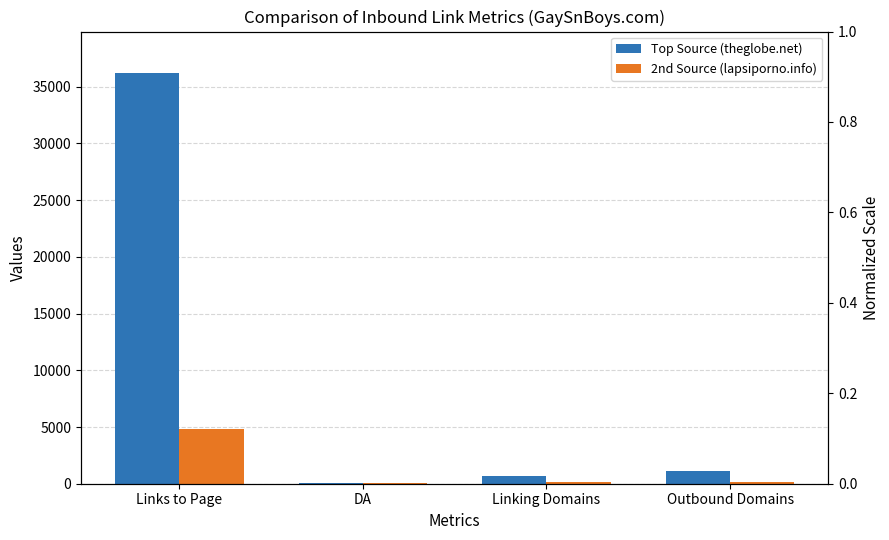

How many values in the Top Source (theglobe.net) series are below 1103?

2